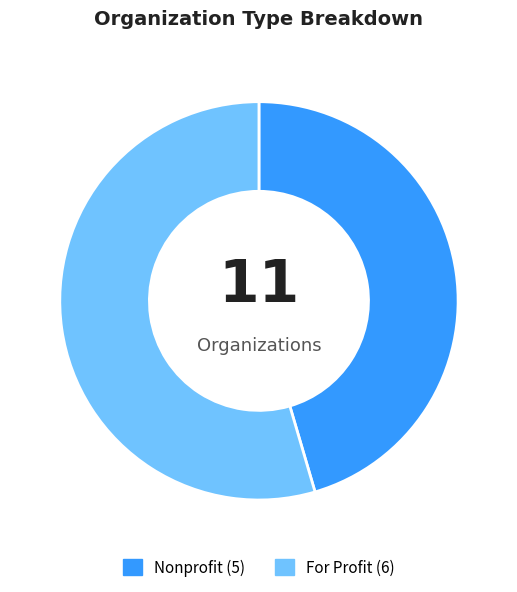

How many segments does this pie chart have?

2